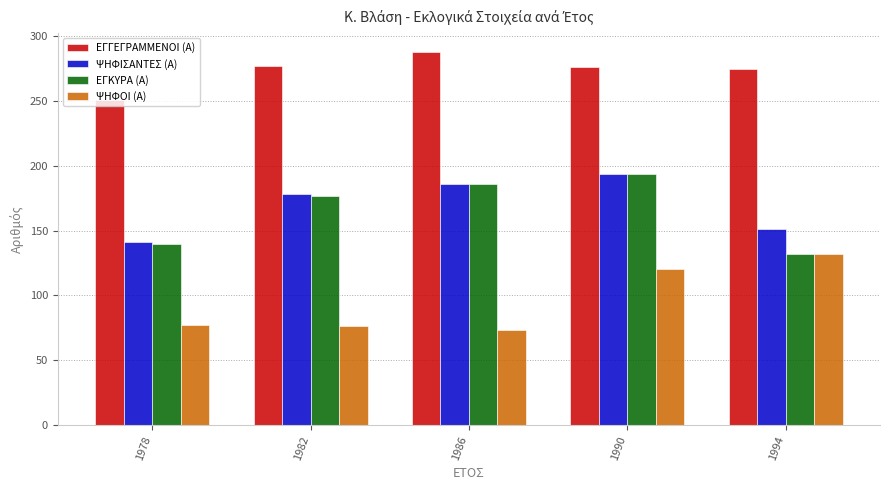

Which series changed the most between 1978 and 1994?

ΨΗΦΟΙ (Α)